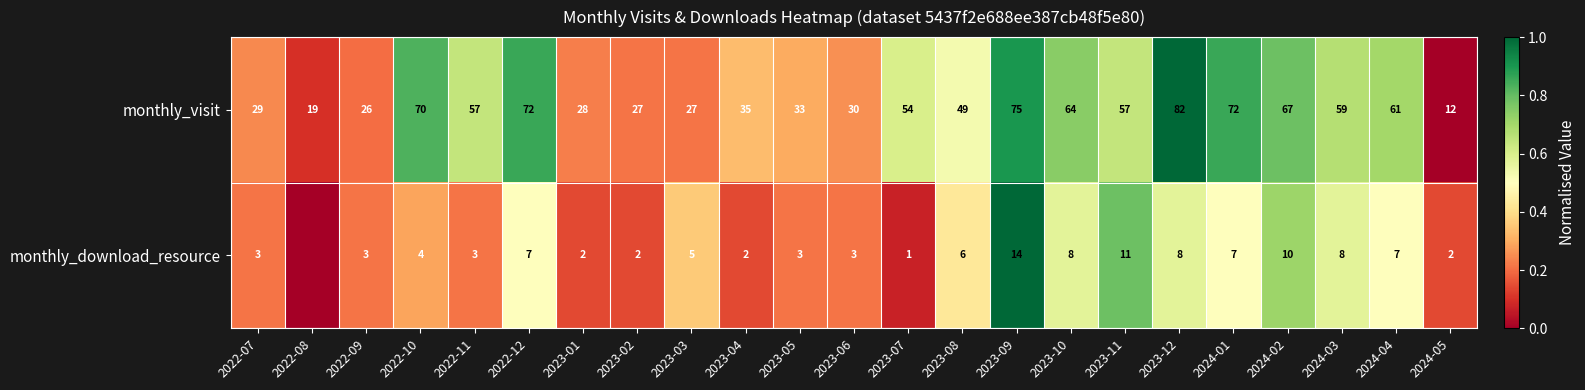

Which has a higher value, 2024-04 or 2022-10?

2022-10